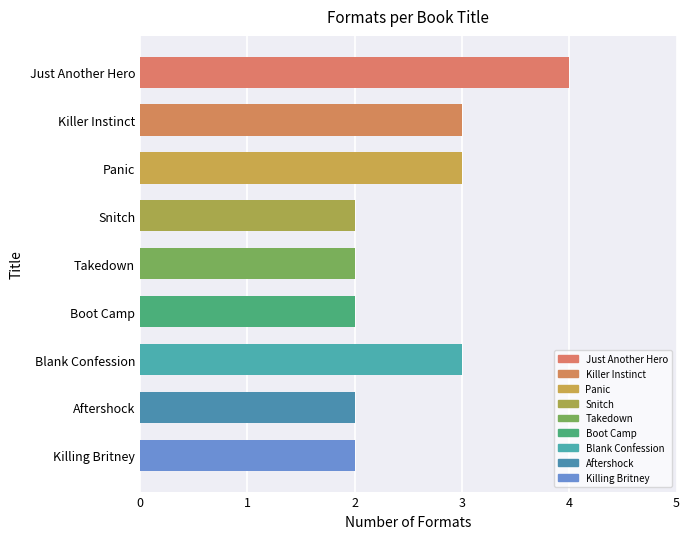

What is the approximate value at Killer Instinct?

3